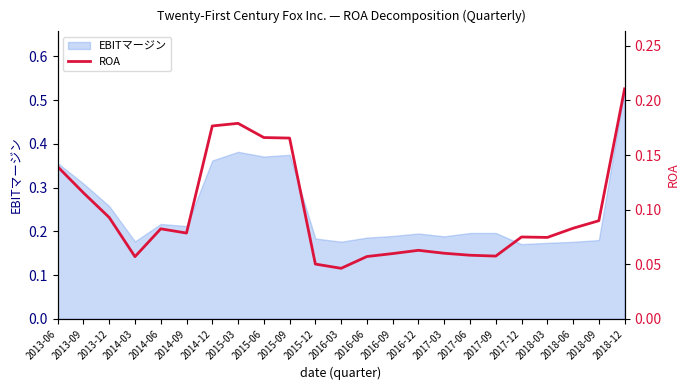

Where is the data nearest to the value 0?

2016-03